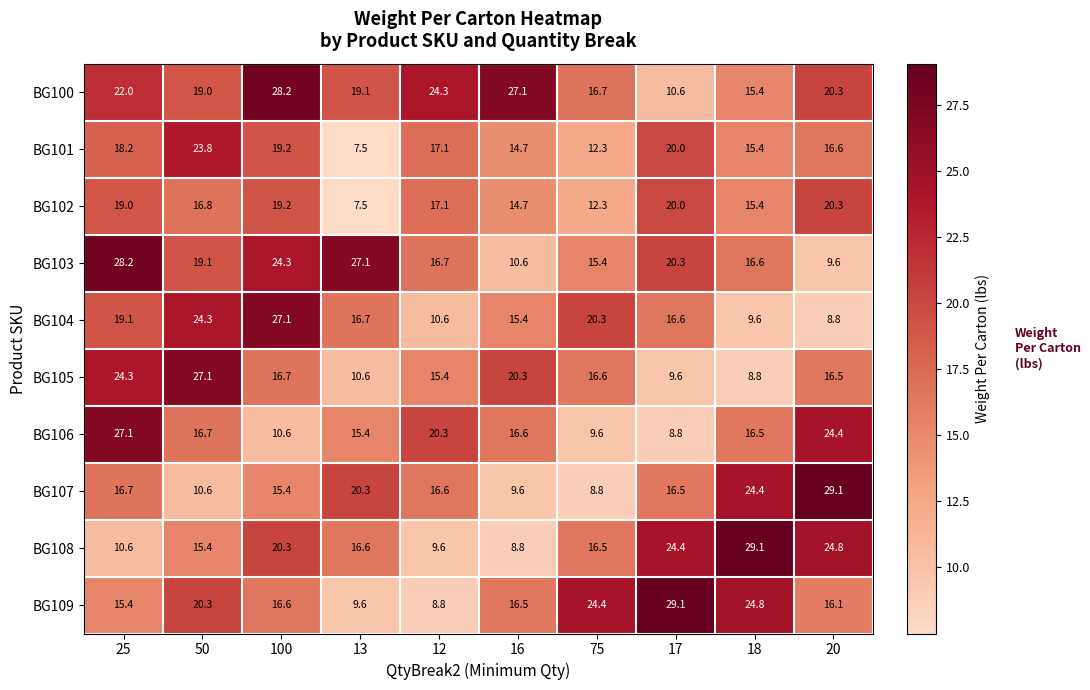

How many values in the BG106 series are below 16?

4